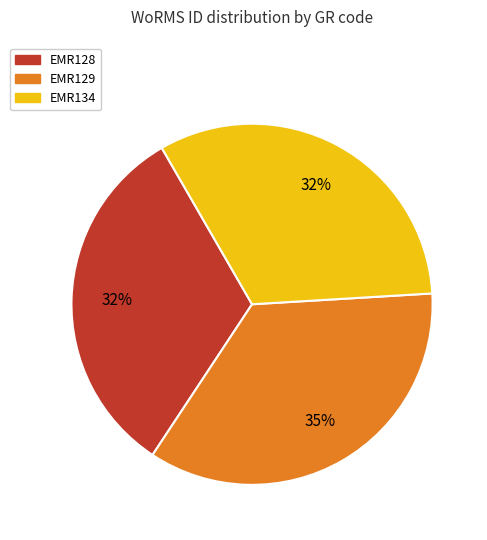

To the nearest percent, what percentage of the pie is EMR128?

32%